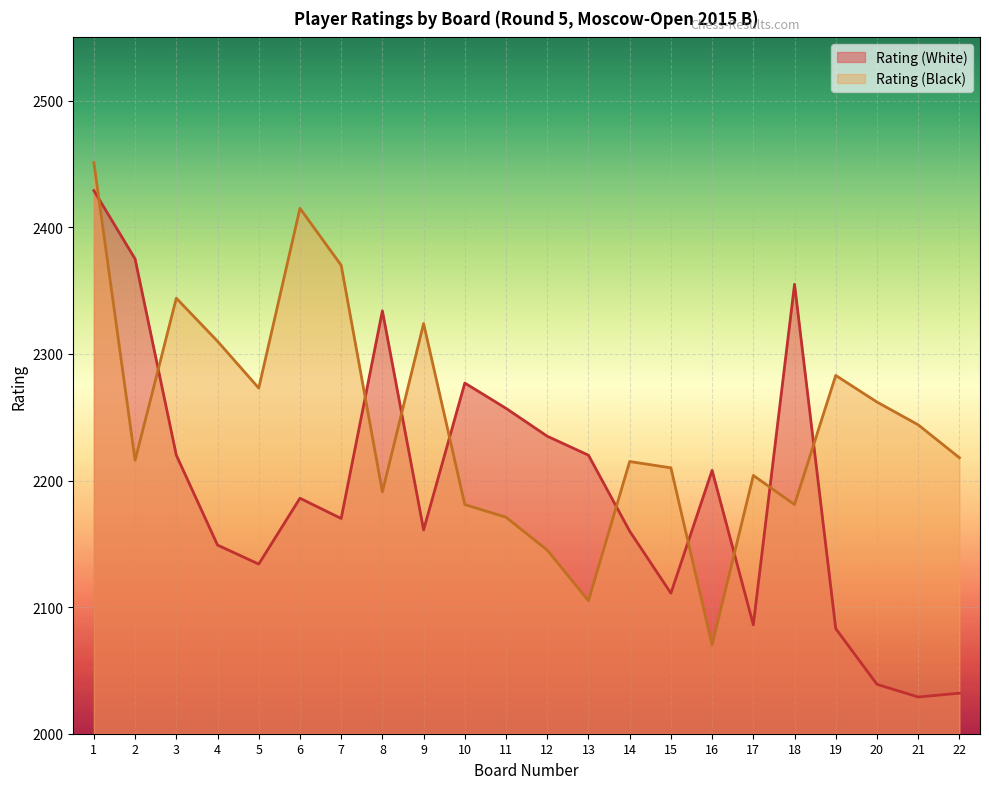

Is the value of Rating (Black) at 19 greater than the value of Rating (White) at 16?

Yes